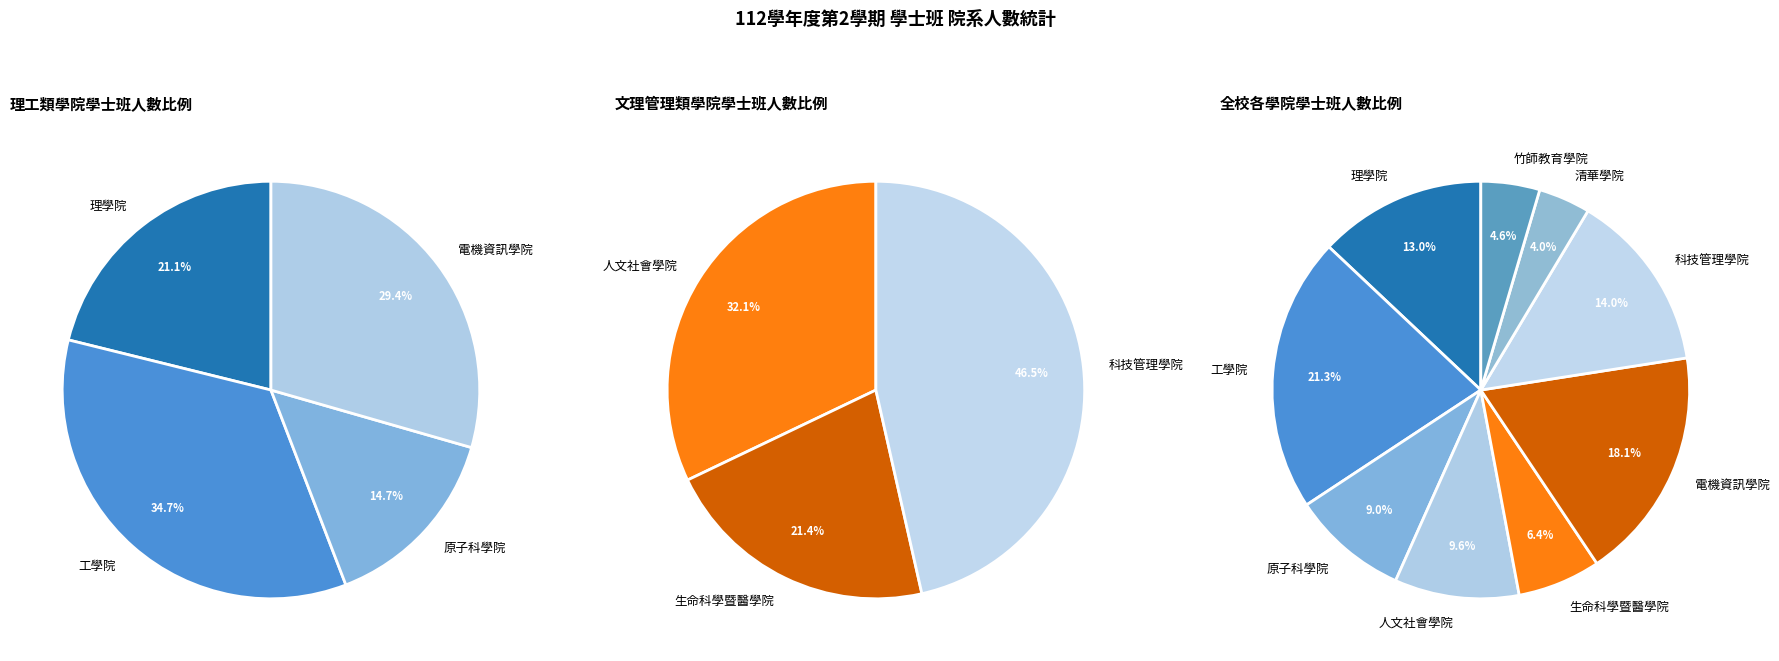

Is there a majority slice in this chart?

No